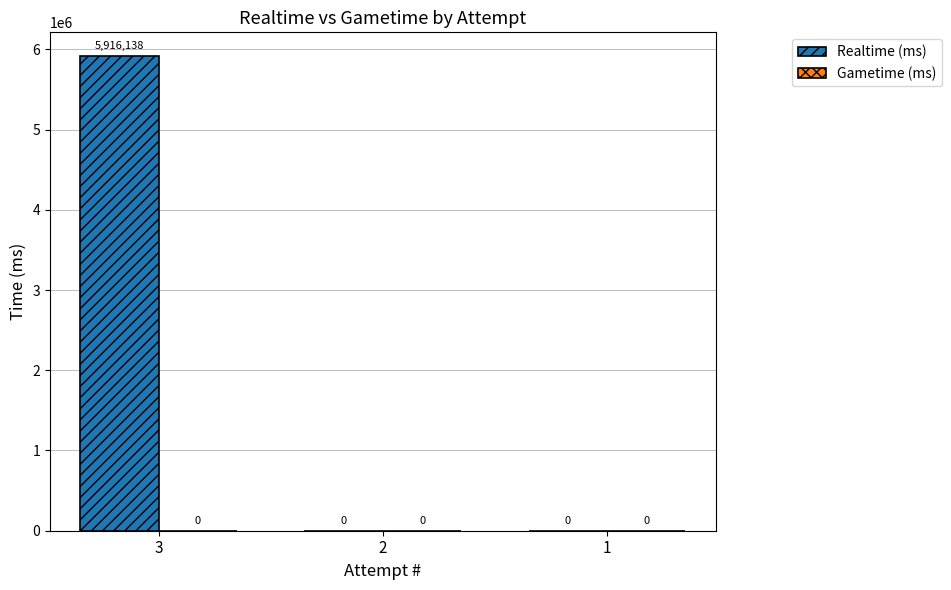

What is the maximum value shown in the chart?

5916138